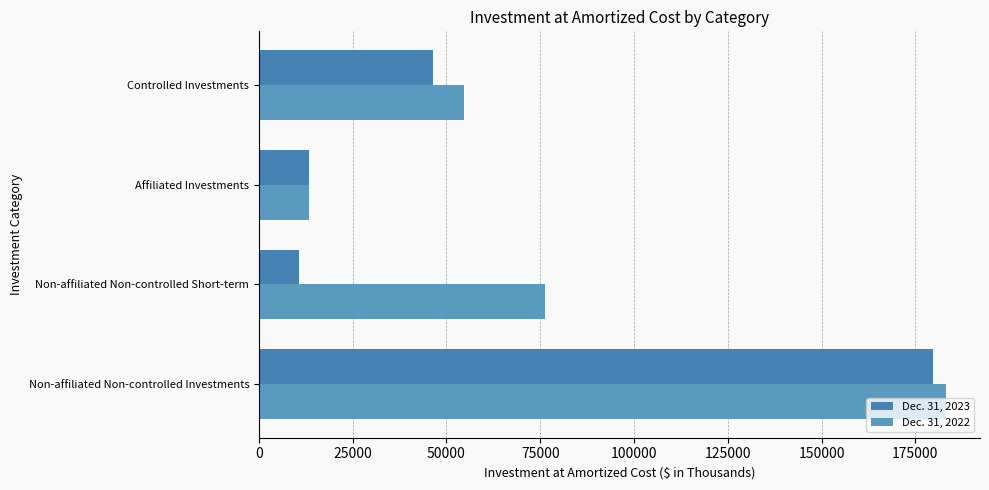

How many distinct data groups are displayed?

2